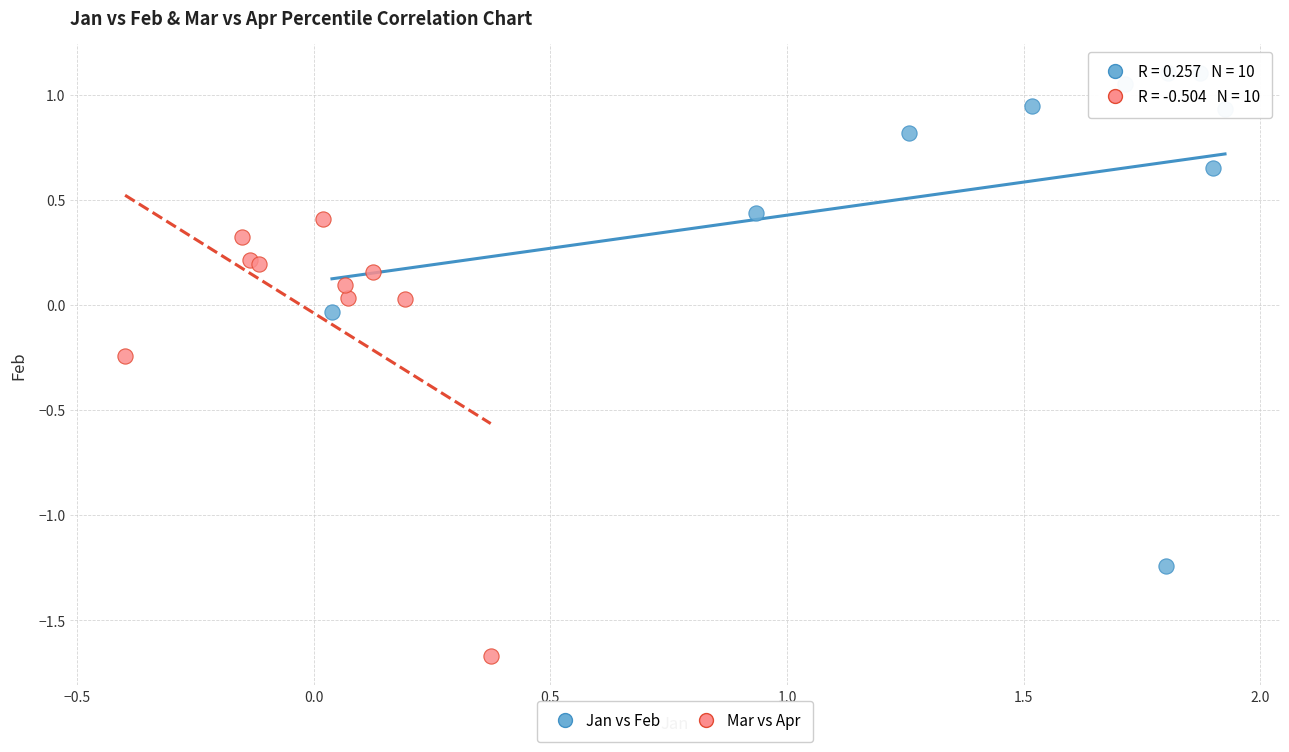

Which series reaches the minimum Y coordinate?

Mar vs Apr